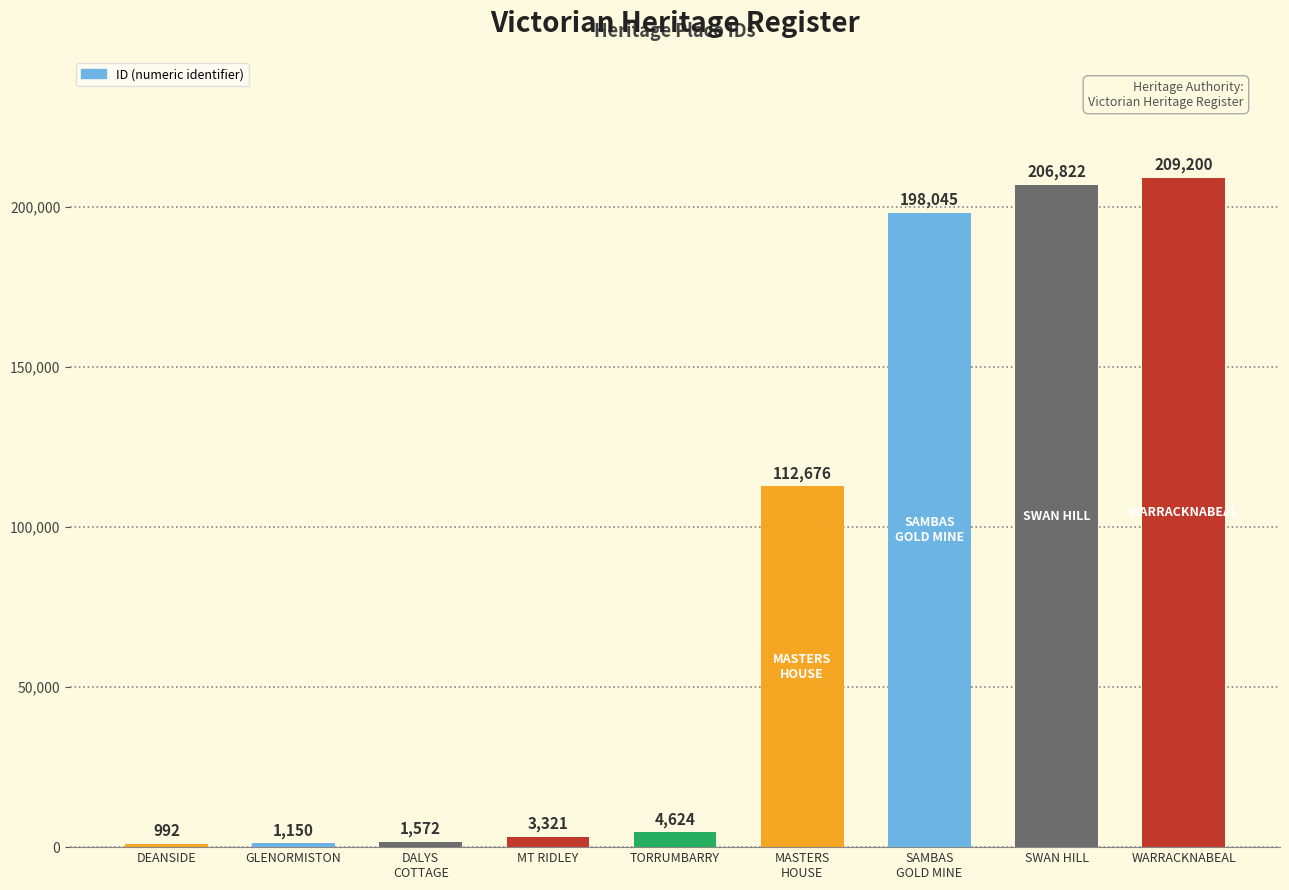

Rank the categories by value from highest to lowest.

WARRACKNABEAL, SWAN HILL, SAMBAS
GOLD MINE, MASTERS
HOUSE, TORRUMBARRY, MT RIDLEY, DALYS
COTTAGE, GLENORMISTON, DEANSIDE